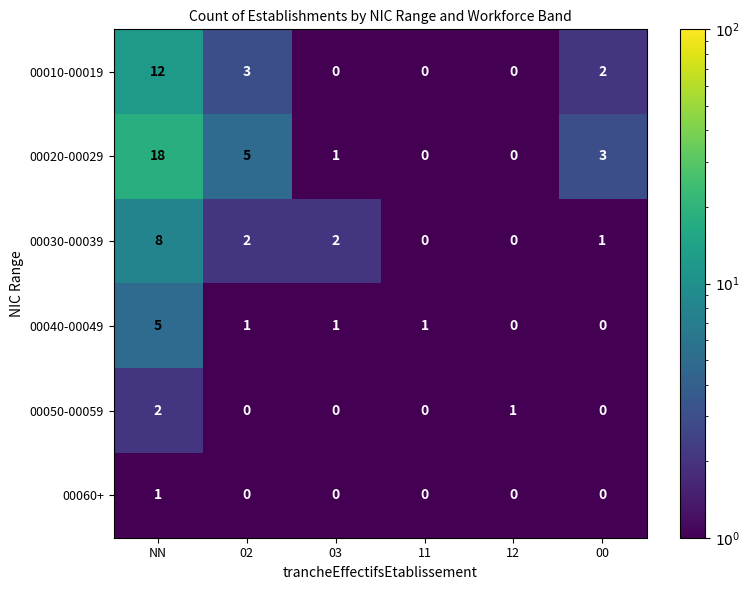

At which label does 00010-00019 reach its peak?

NN